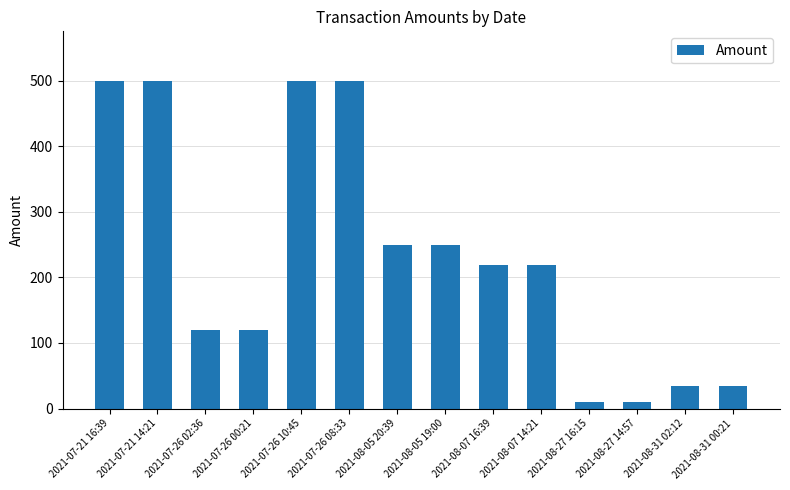

What is the sum of the values at 2021-08-05 20:39 and 2021-08-07 16:39?

469.6